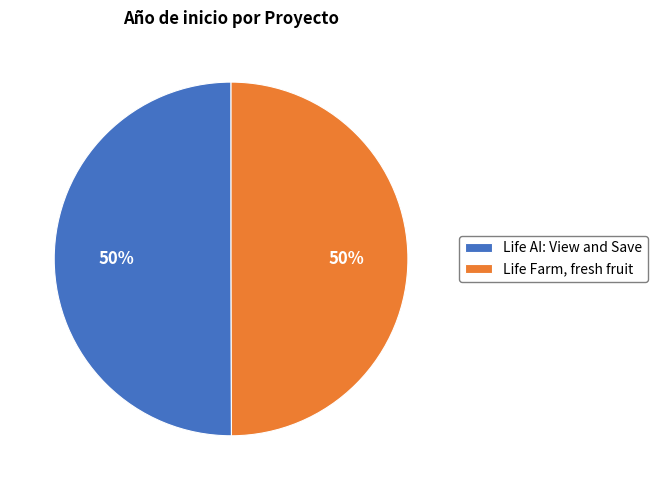

Do Life AI: View and Save and Life Farm, fresh fruit together represent more than half of the pie?

Yes